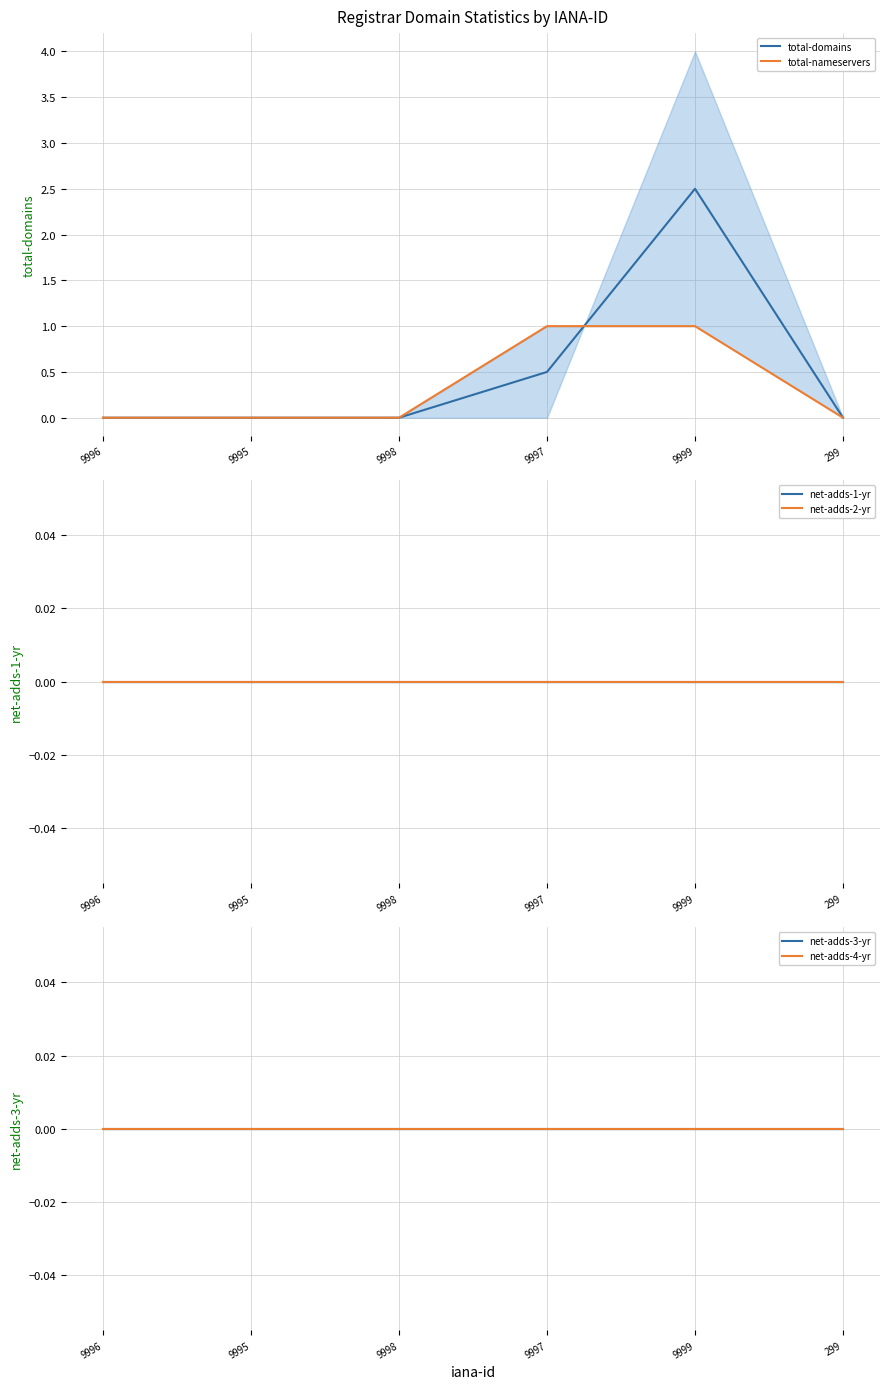

Is it true that total-nameservers equals 1.0 at 9999?

True